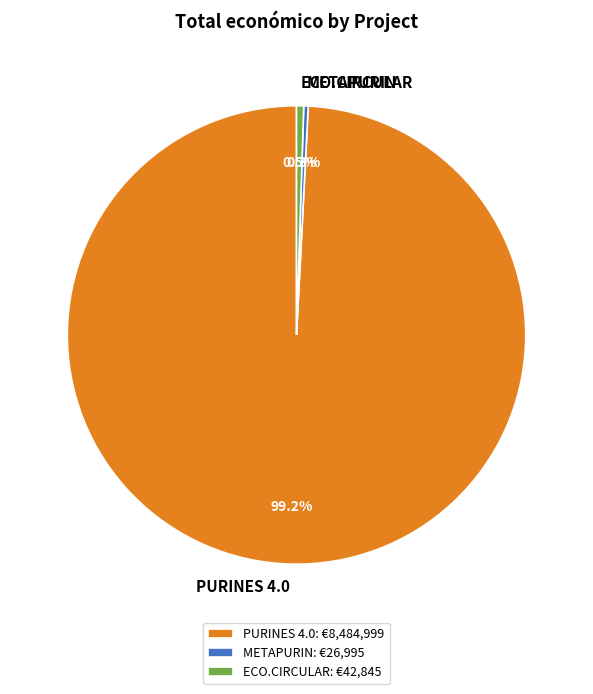

What is the total percentage of METAPURIN and PURINES 4.0?

99.5%